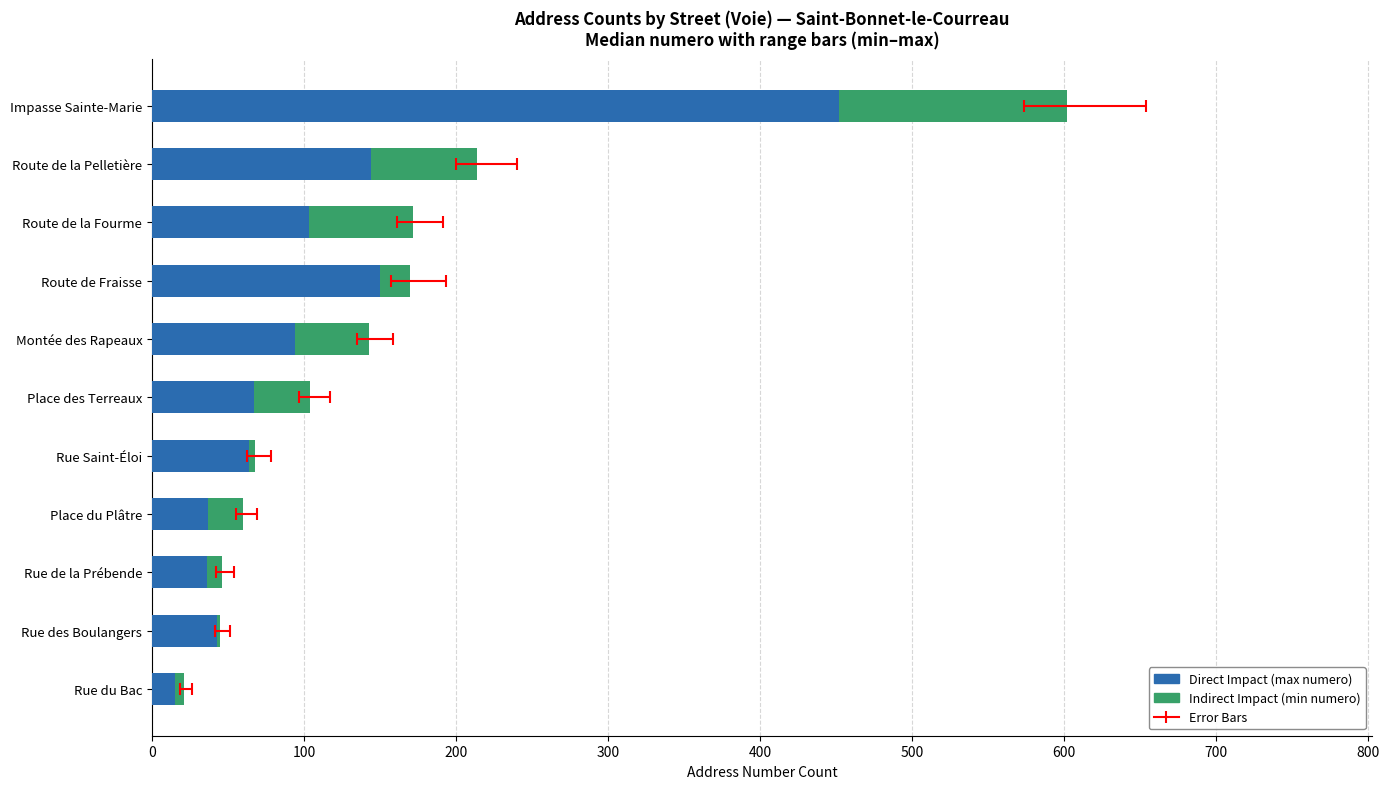

List the series in order of their peak value, lowest first.

Indirect Impact, Direct Impact